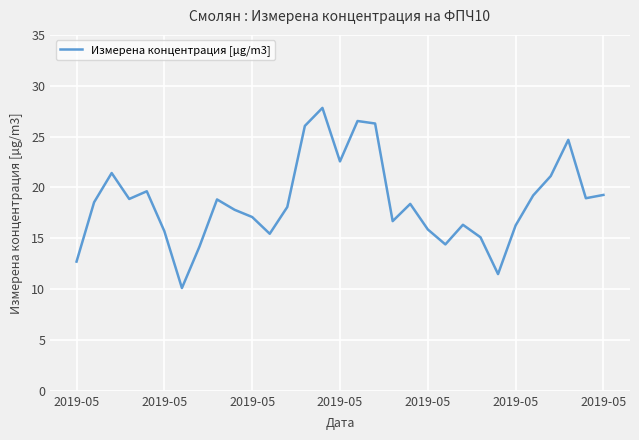

What is the difference between the maximum and minimum values?

17.7